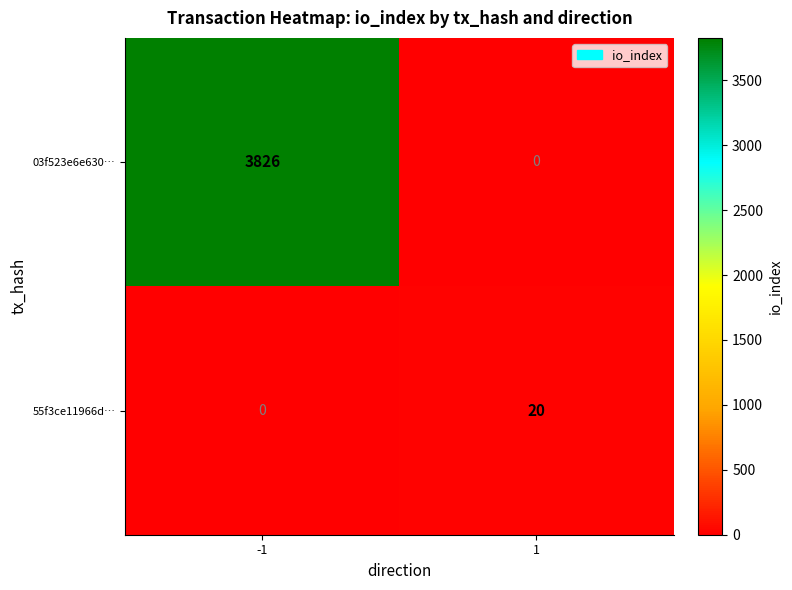

What is the spread (max minus min) of values at -1?

3826